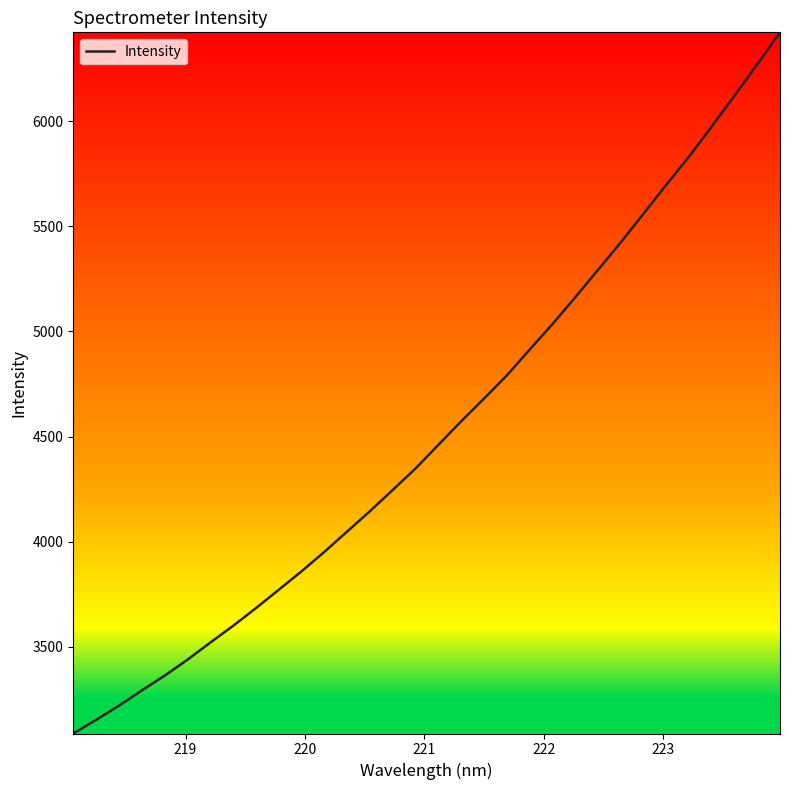

What is the smallest value displayed?

3086.8